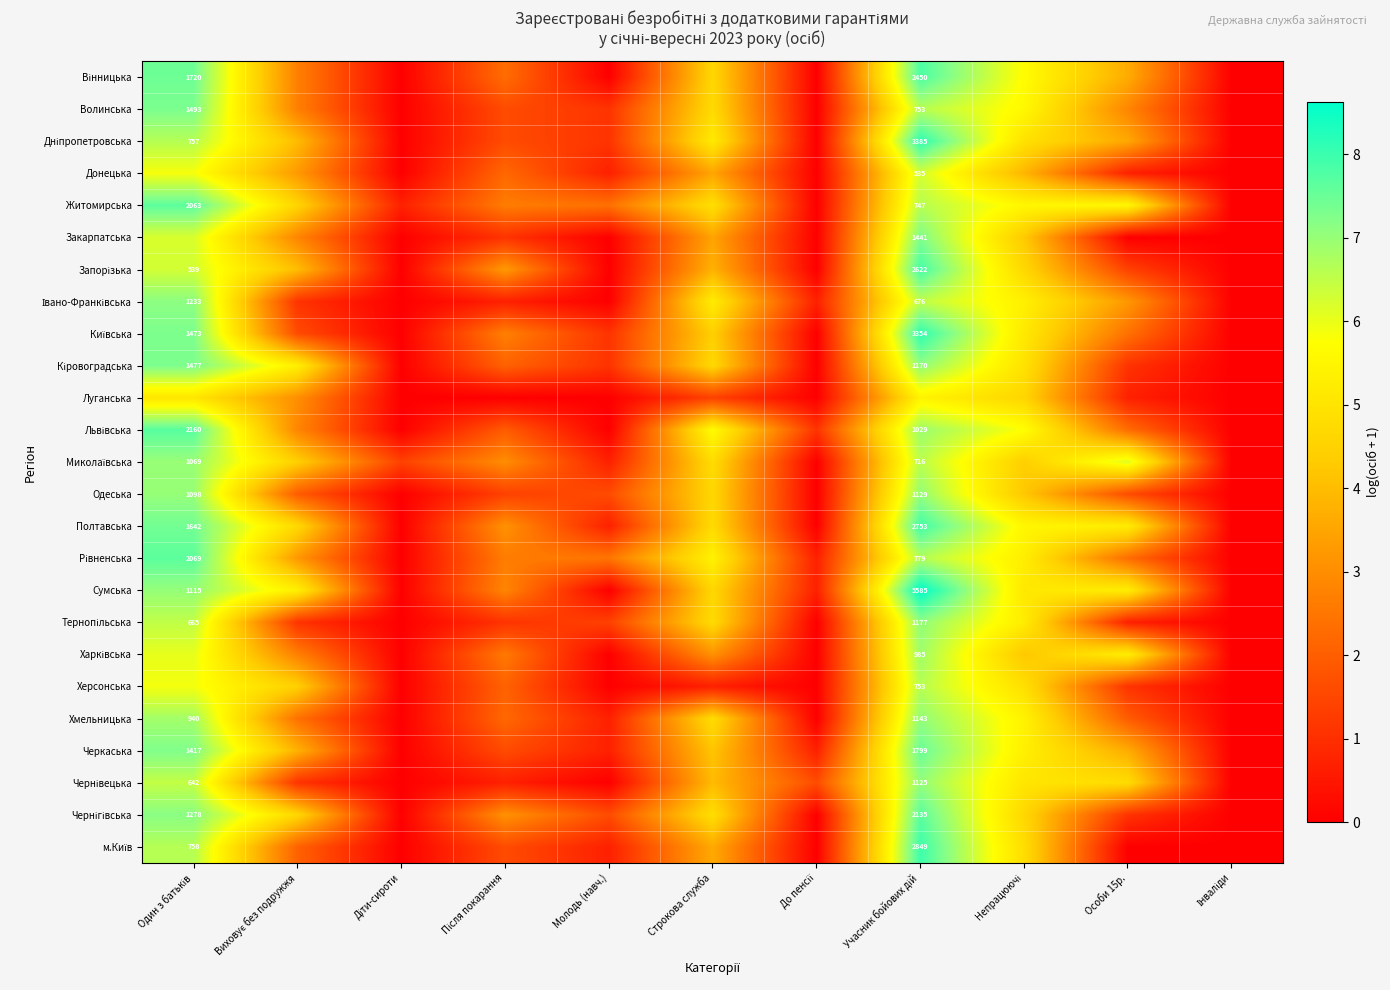

What is the sum of the Волинська values at Учасник бойових дій and Строкова служба?

11.3